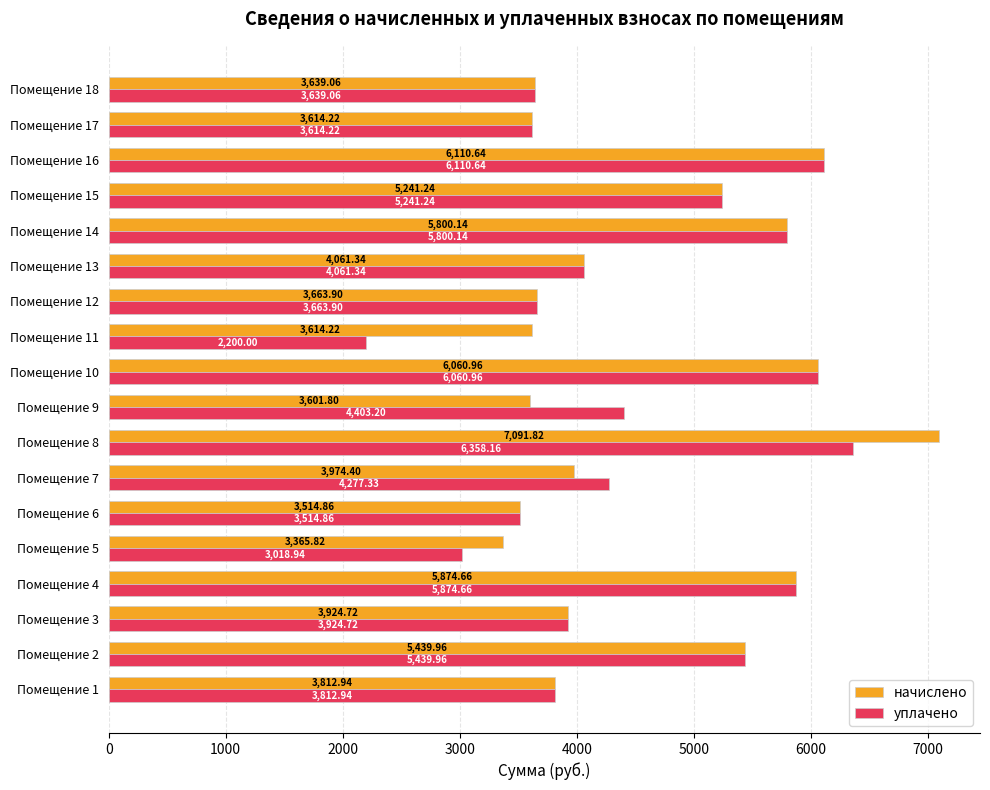

Rank the series by their maximum value, from highest to lowest.

начислено, уплачено